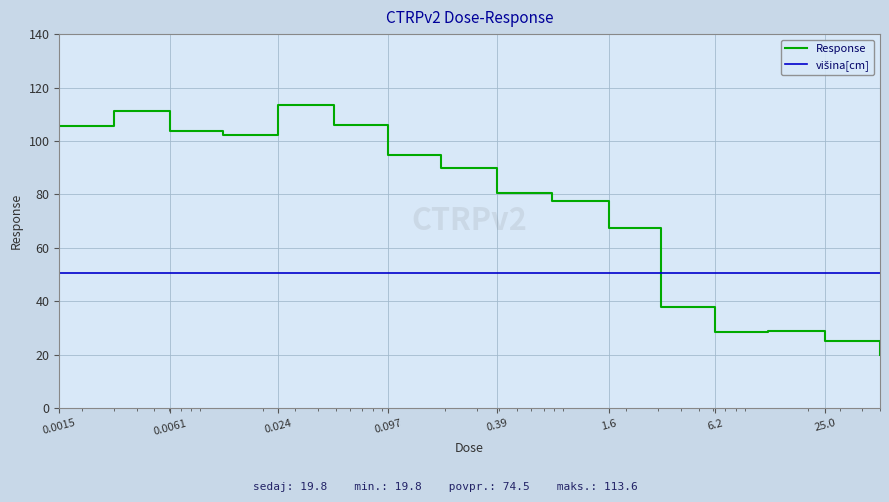

List the labels in order of value, largest first.

0.024, 0.003, 0.049, 0.0015, 0.0061, 0.012, 0.097, 0.19, 0.39, 0.78, 1.6, 3.1, 12.0, 6.2, 25.0, 50.0